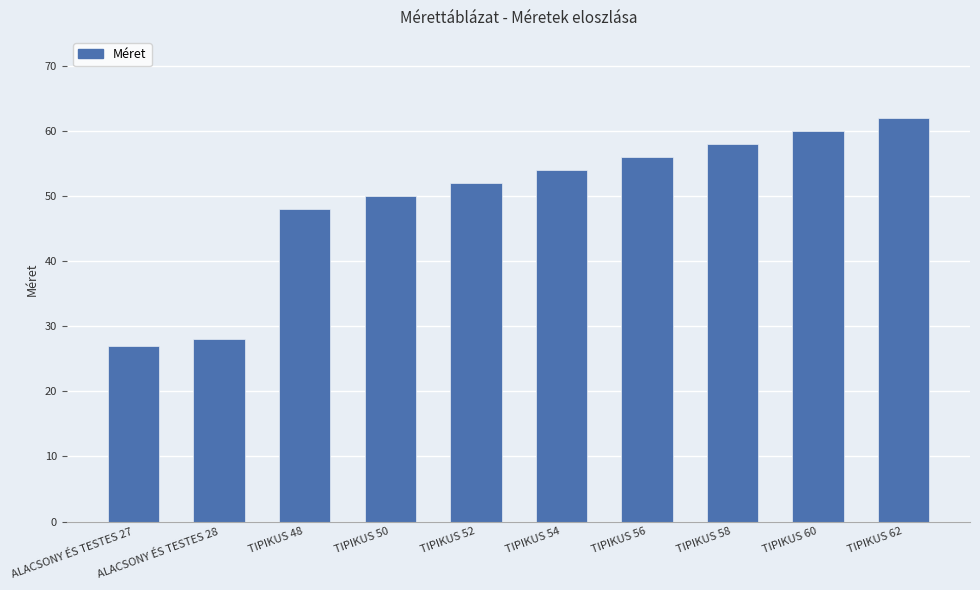

Reading left to right, list all the values displayed in this chart.

27	28	48	50	52	54	56	58	60	62